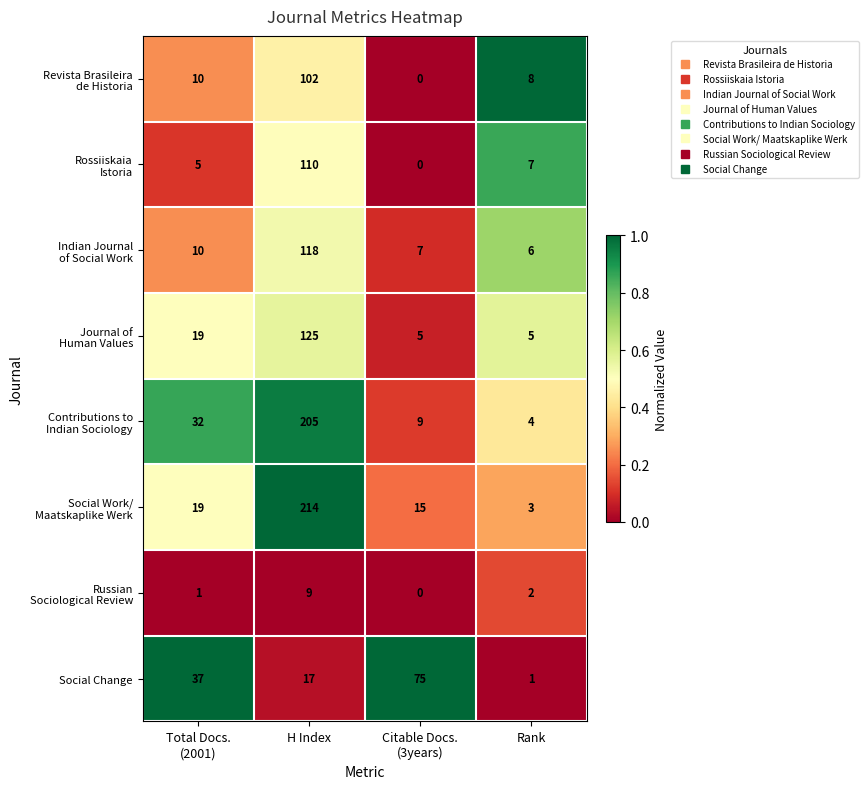

Count the number of data series in this chart.

8